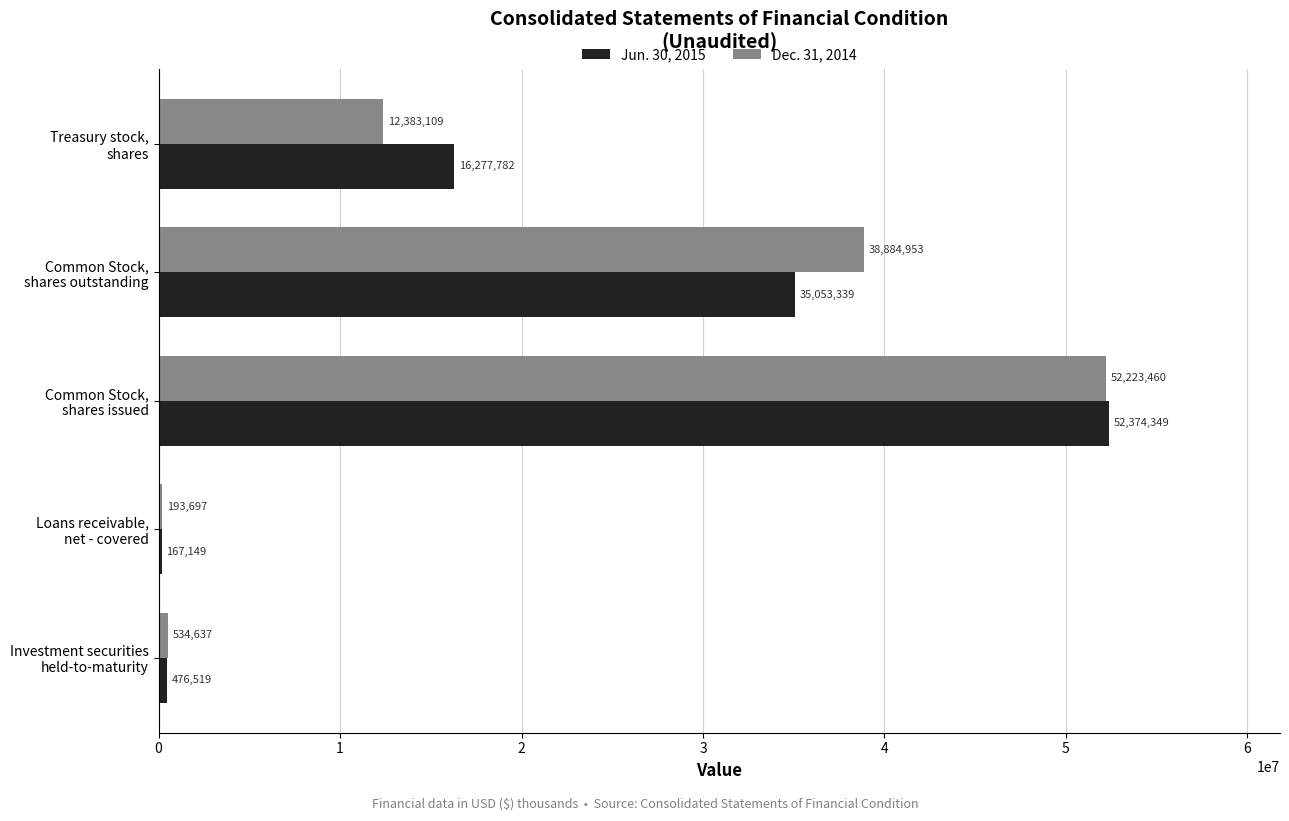

What is the sum of all Jun. 30, 2015 values?

104349138